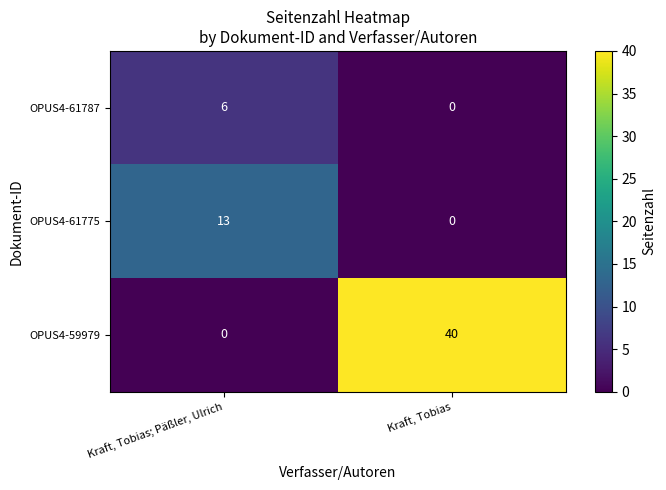

True or false: OPUS4-61787 has a value of 0 at Kraft, Tobias.

True